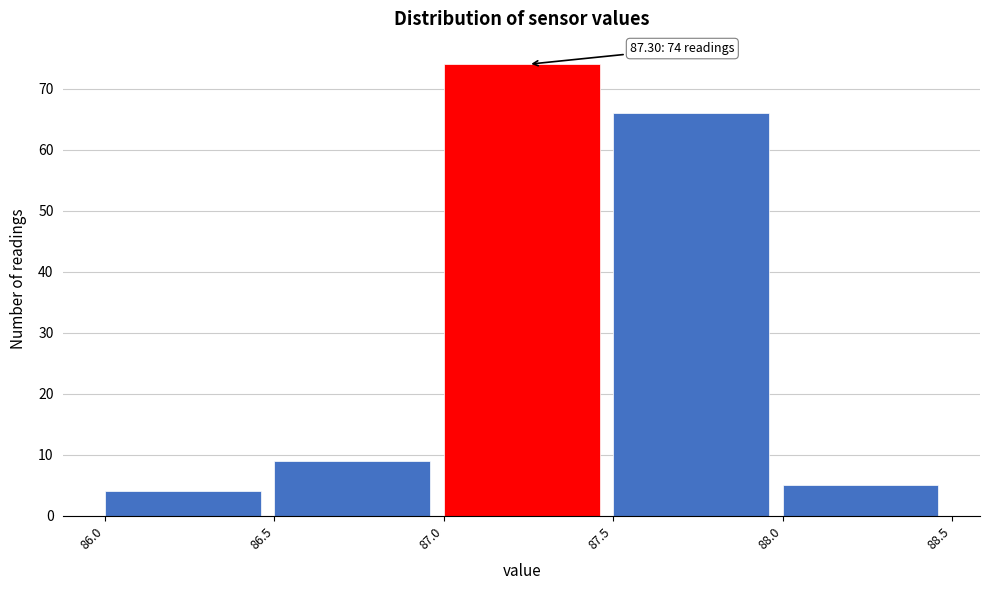

Reading left to right, what are all the values shown in this chart?

86.0=4	86.5=9	87.0=74	87.5=66	88.0=5